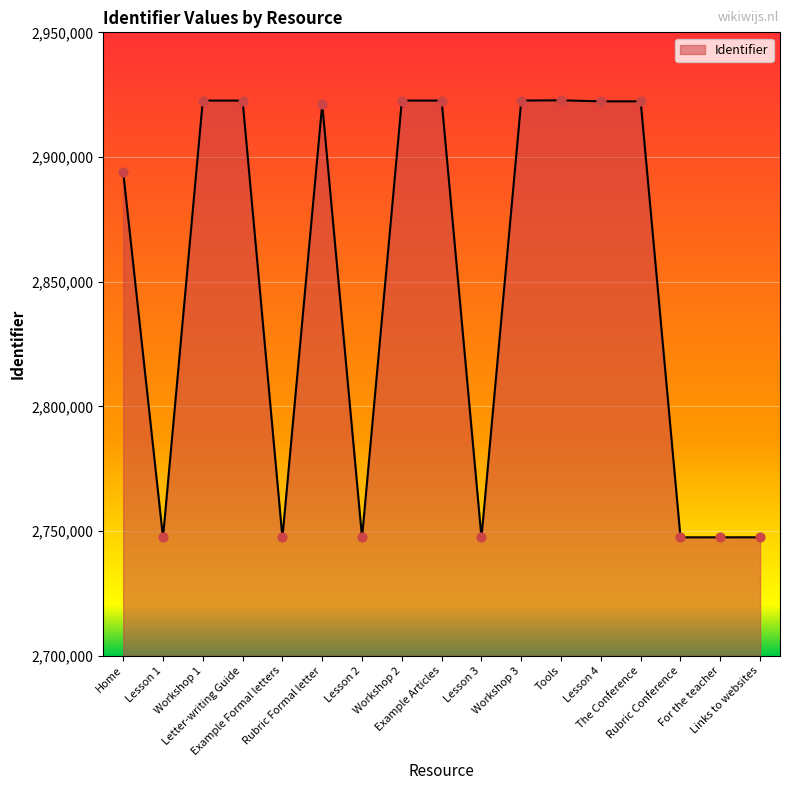

What is the change in value from Home to Workshop 1?

+28624